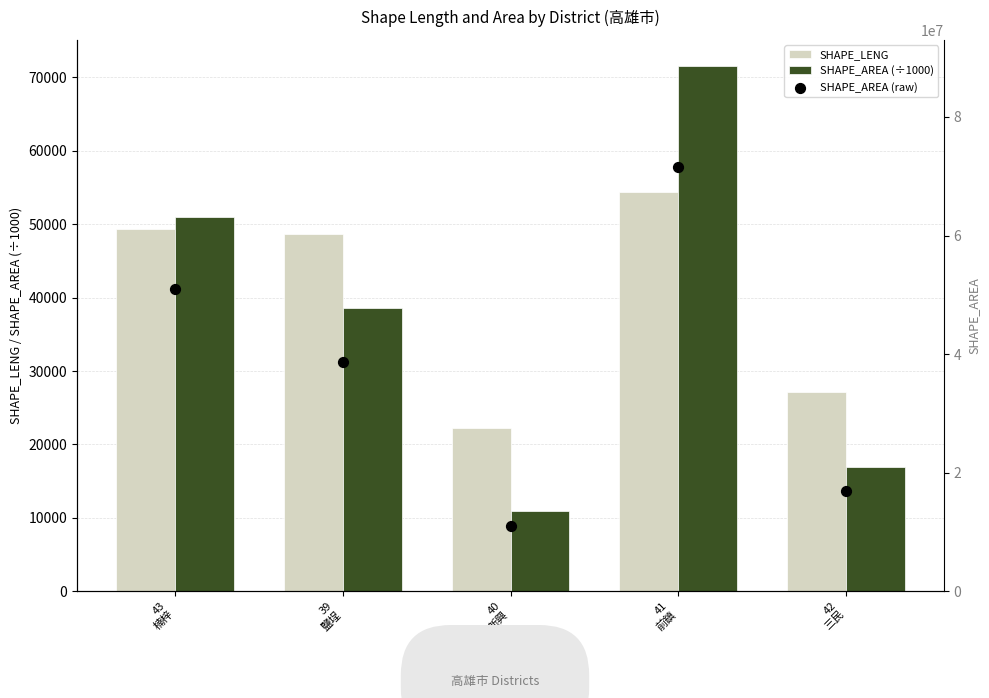

Which series has the largest Y range (max minus min)?

SHAPE_AREA (raw)